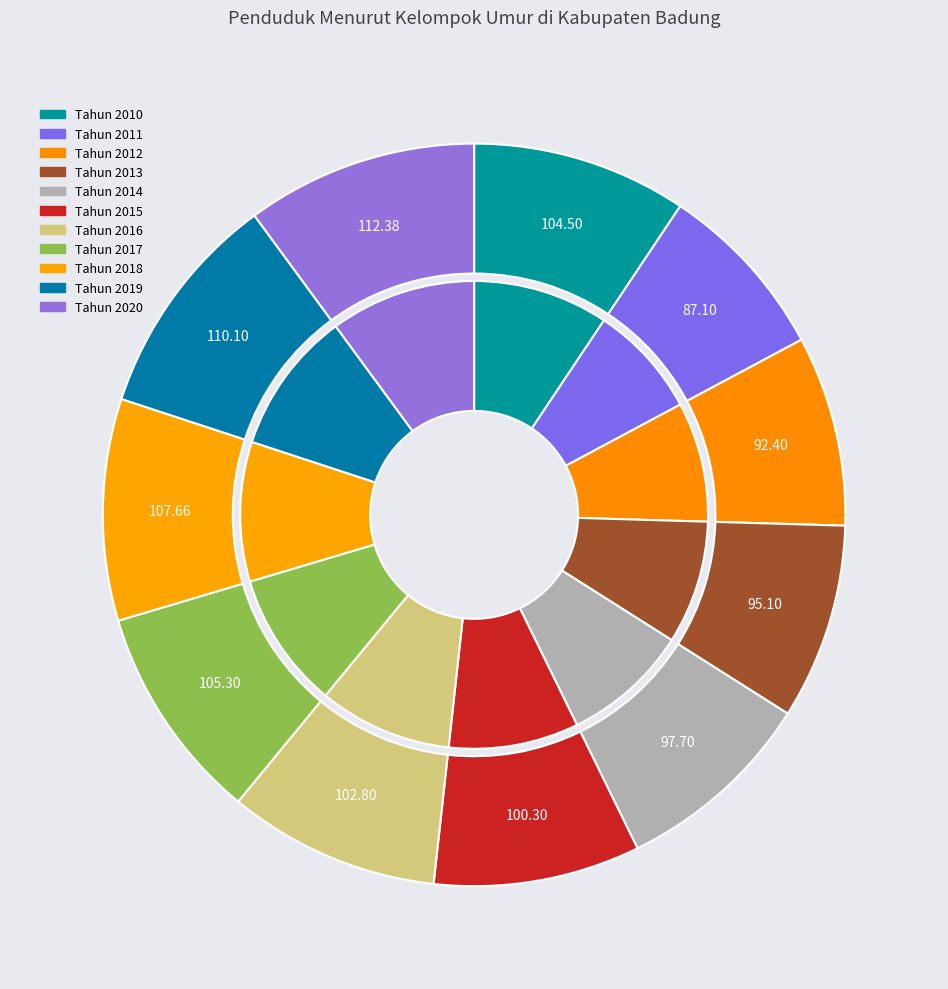

How many segments does this pie chart have?

11